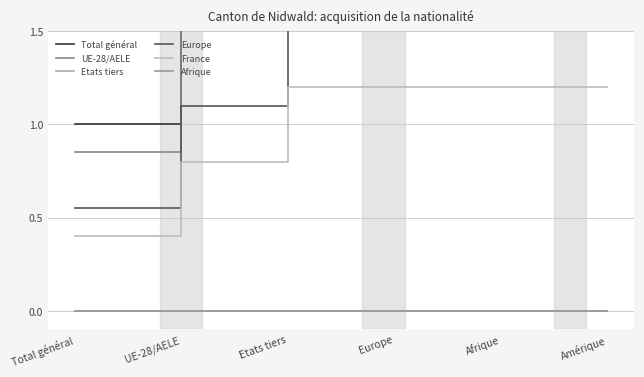

At which category is the sum across all series the highest?

Etats tiers